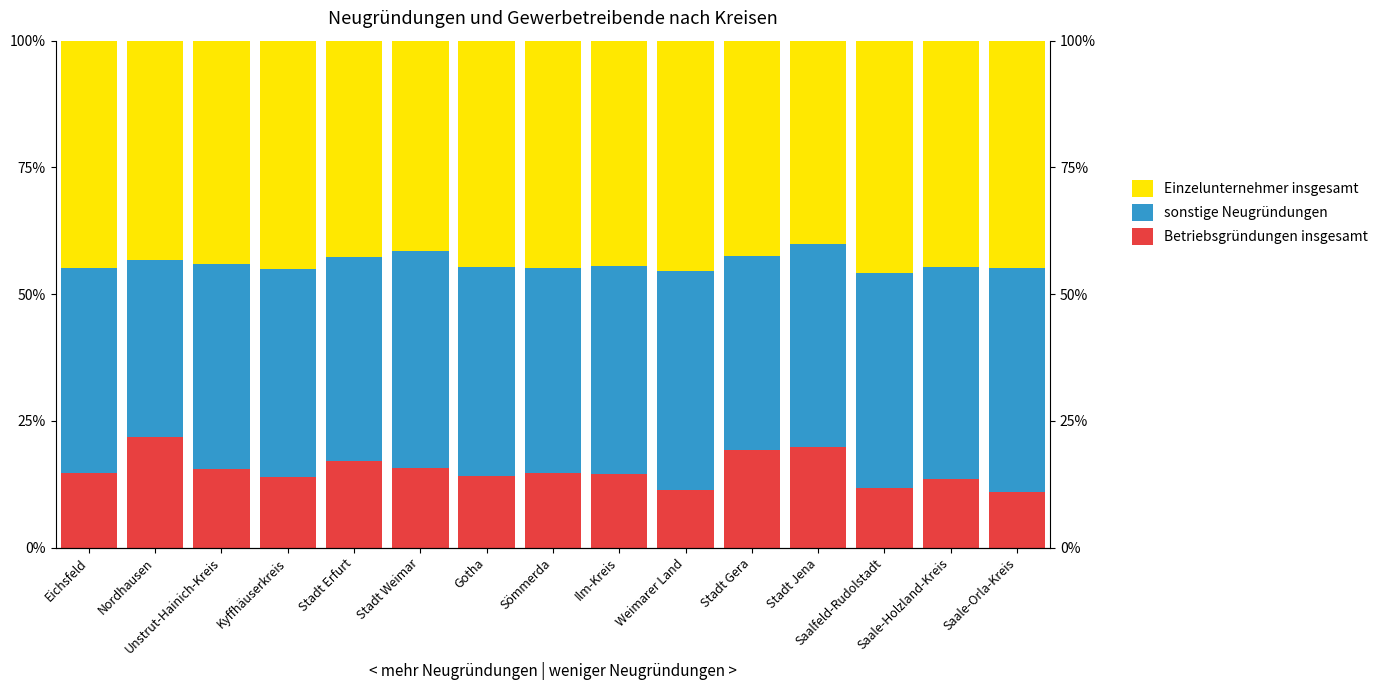

Reading right to left, what are all the values shown in this chart?

Betriebsgründungen insgesamt: 11.0	13.6	11.7	19.9	19.2	11.5	14.4	14.7	14.0	15.7	17.2	13.9	15.4	21.8	14.7
sonstige Neugründungen: 44.2	41.8	42.6	39.9	38.3	43.0	41.2	40.4	41.3	42.8	40.1	41.1	40.6	34.9	40.4
Einzelunternehmer insgesamt: 44.8	44.6	45.8	40.2	42.4	45.5	44.4	44.9	44.6	41.6	42.8	45.0	44.0	43.2	44.9